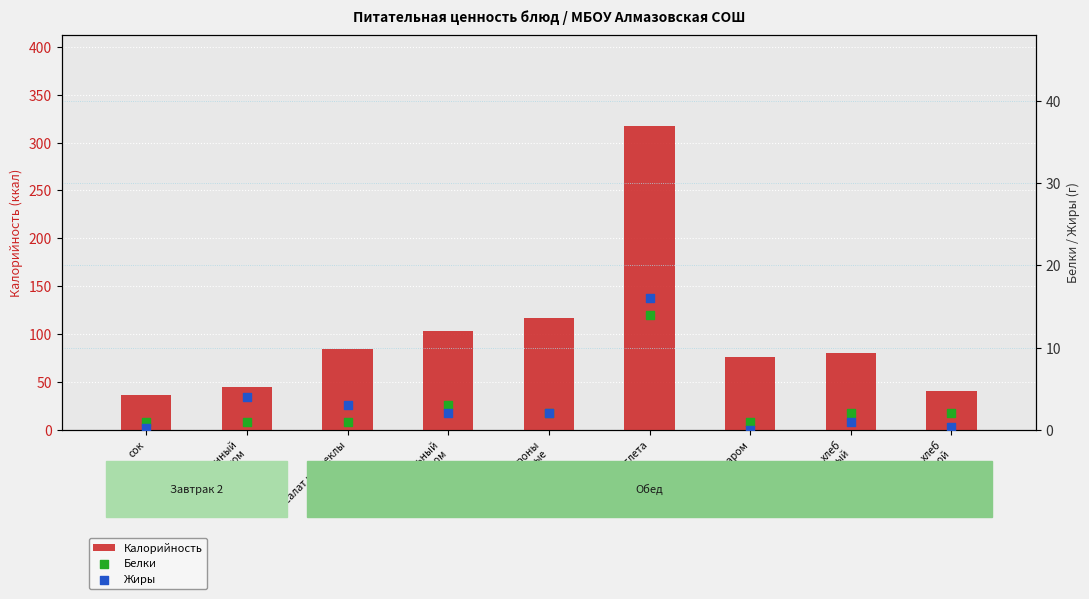

What are all the series names shown in the legend?

Калорийность, Белки, Жиры